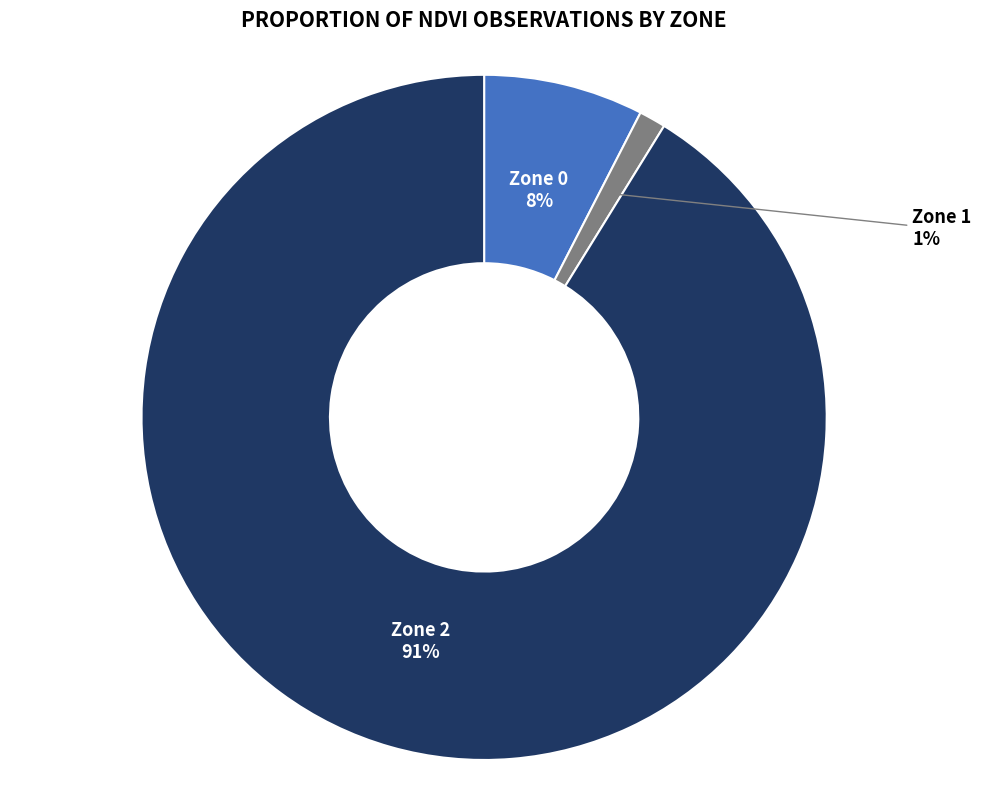

What is the smallest slice in the pie chart?

Zone 1